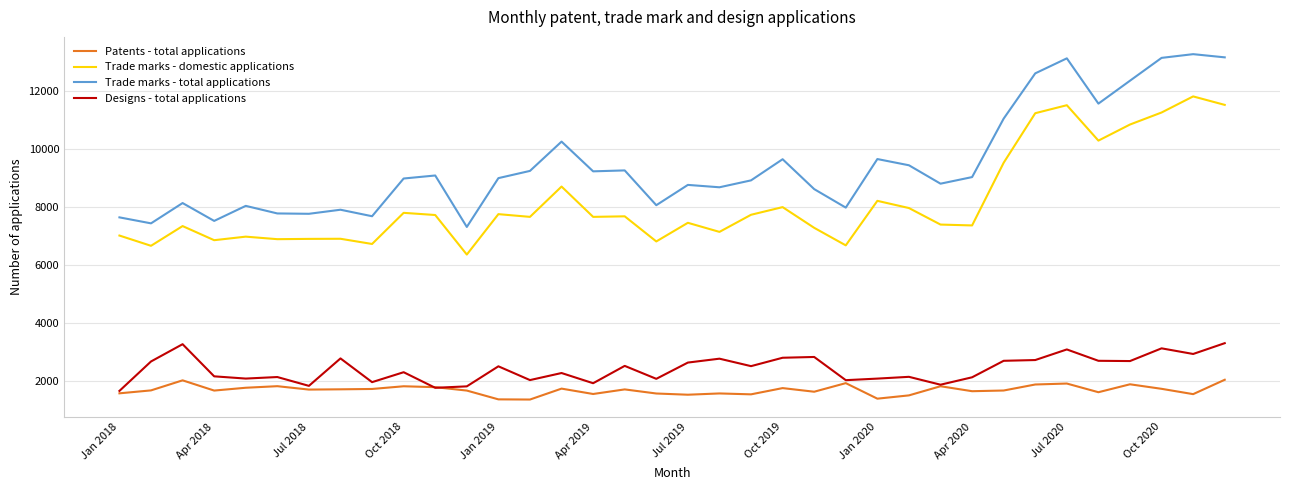

Which series has the widest spread of values?

Trade marks - total applications